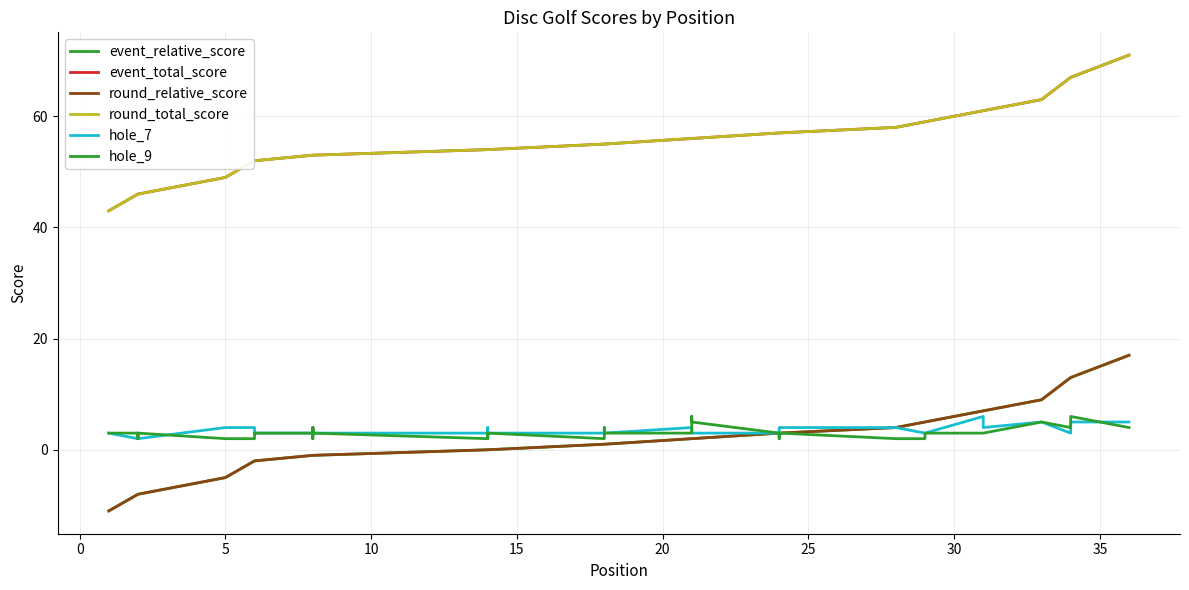

Is the value of hole_7 at 23 greater than the value of round_relative_score at 20?

Yes